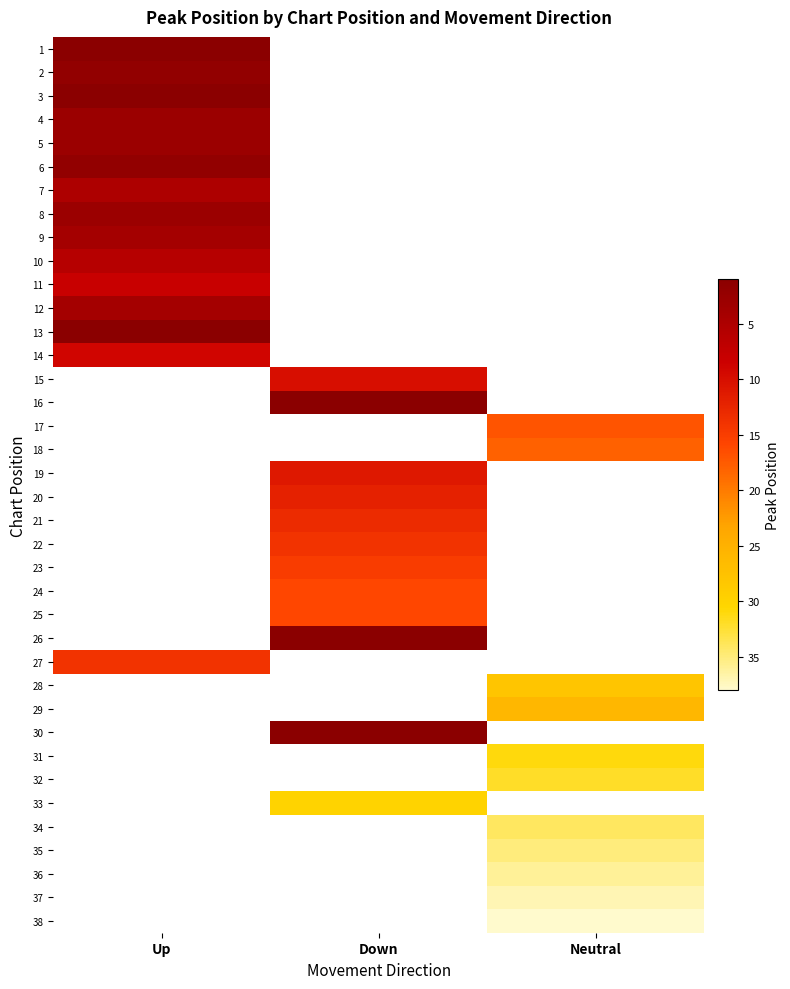

Count the number of categories in the chart.

3